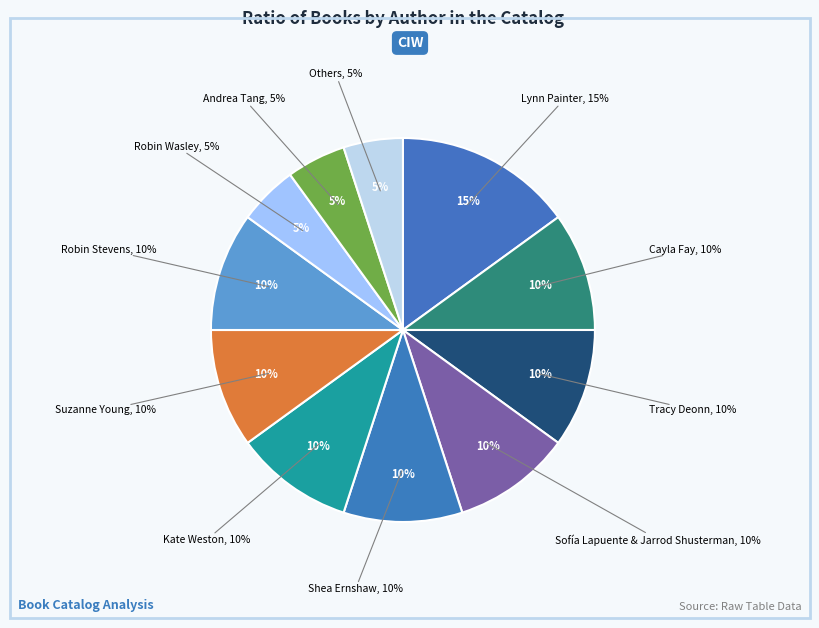

Is it true that Robin Wasley is 1% of the pie?

False